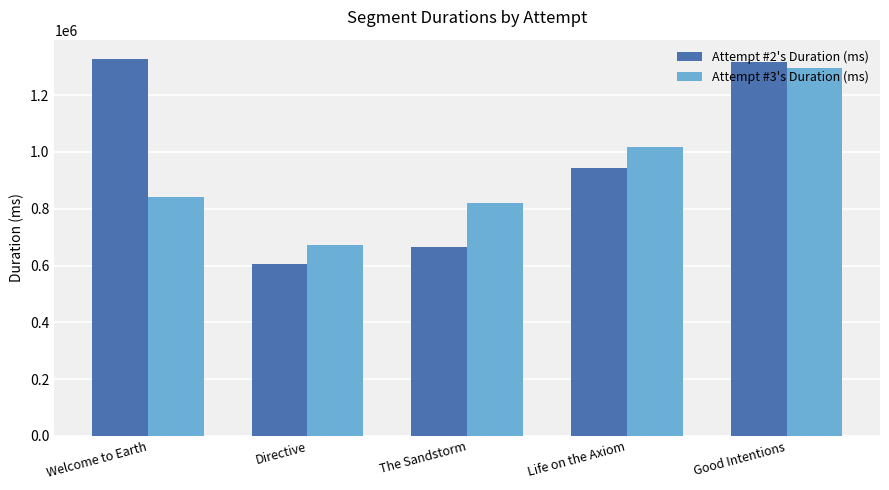

What is the total value across all series at Life on the Axiom?

1960694